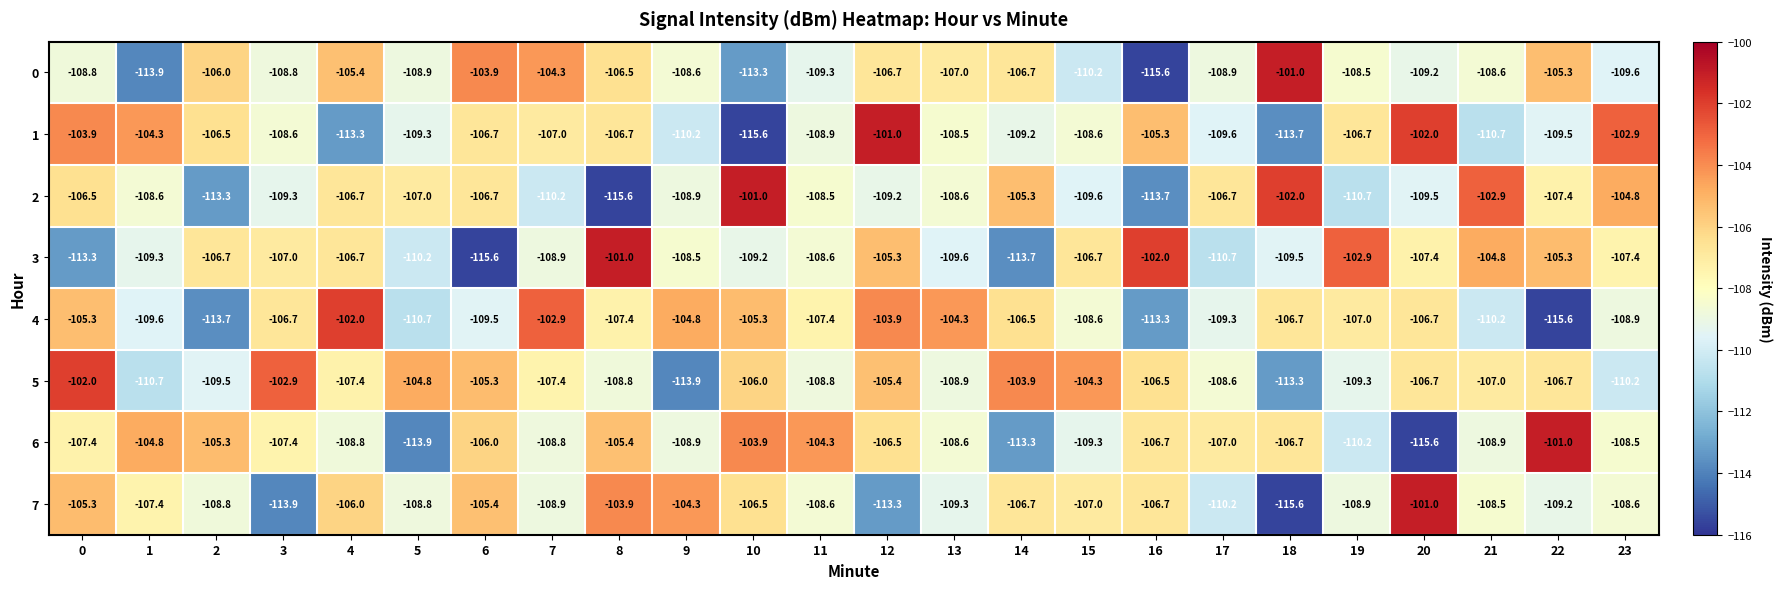

What is the difference between the maximum and second lowest values in the 7 series?

12.9